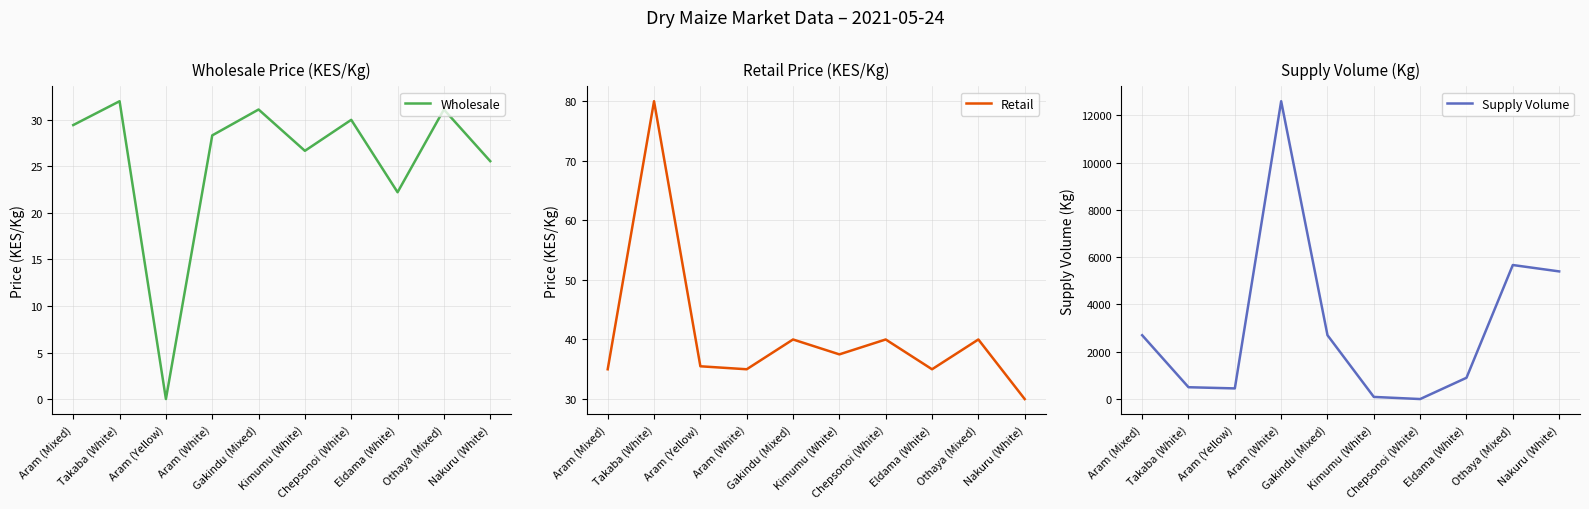

True or false: Wholesale and Retail intersect in this chart.

False